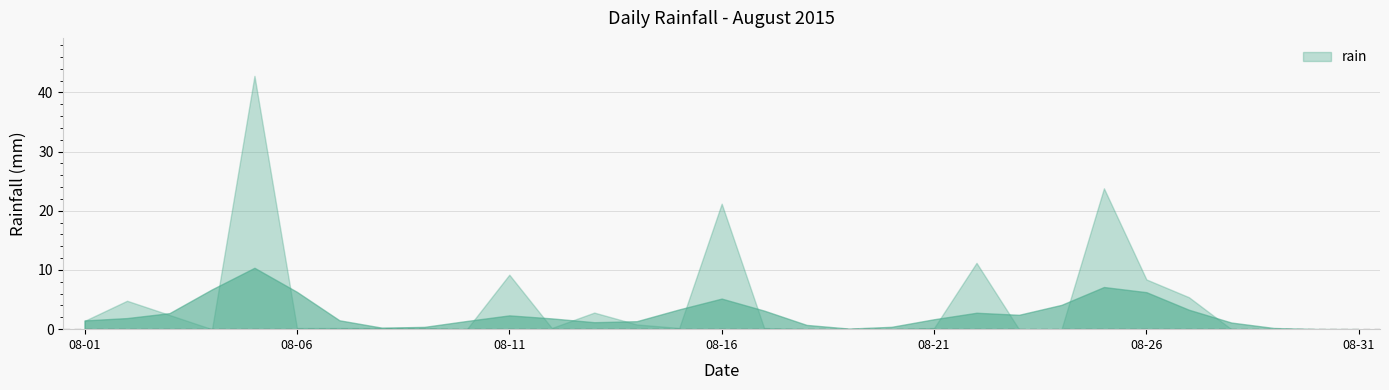

Which category has the highest value across all series?

2015-08-05